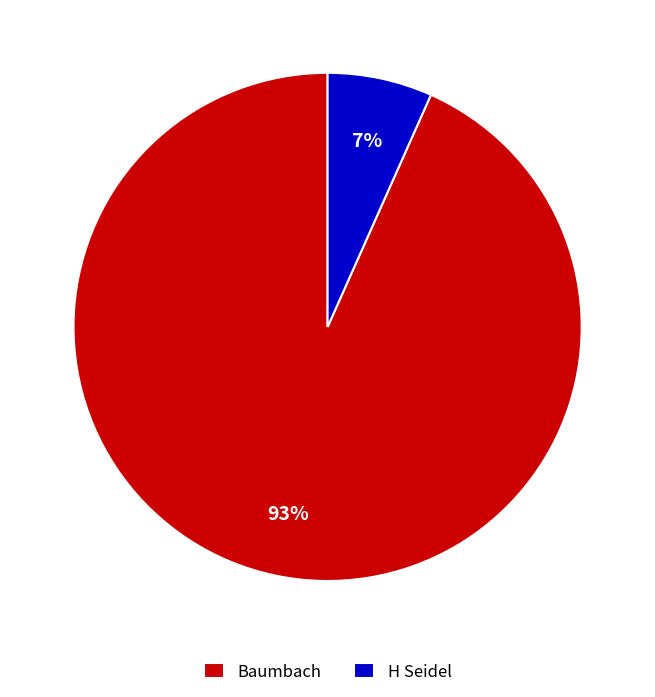

Is there a majority slice in this chart?

Yes